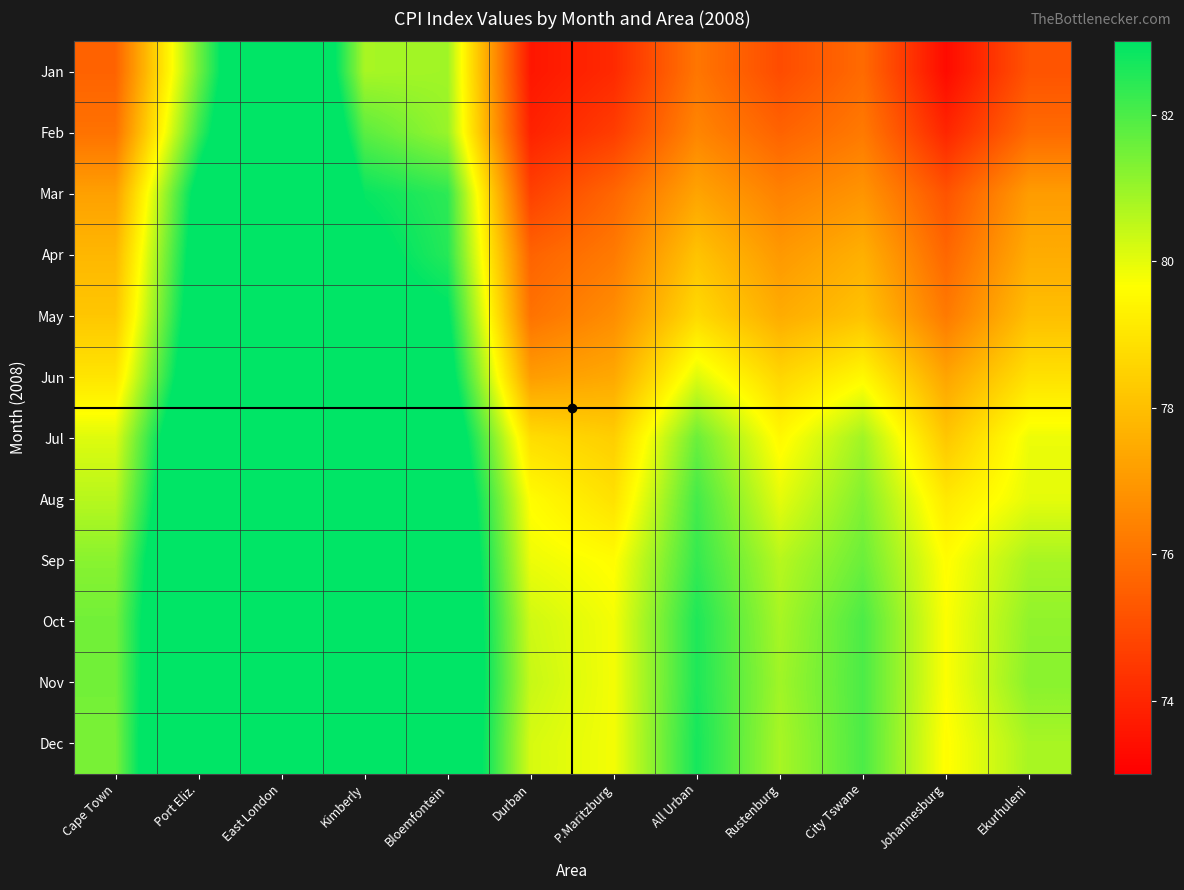

Which category has the highest value across all series?

East London